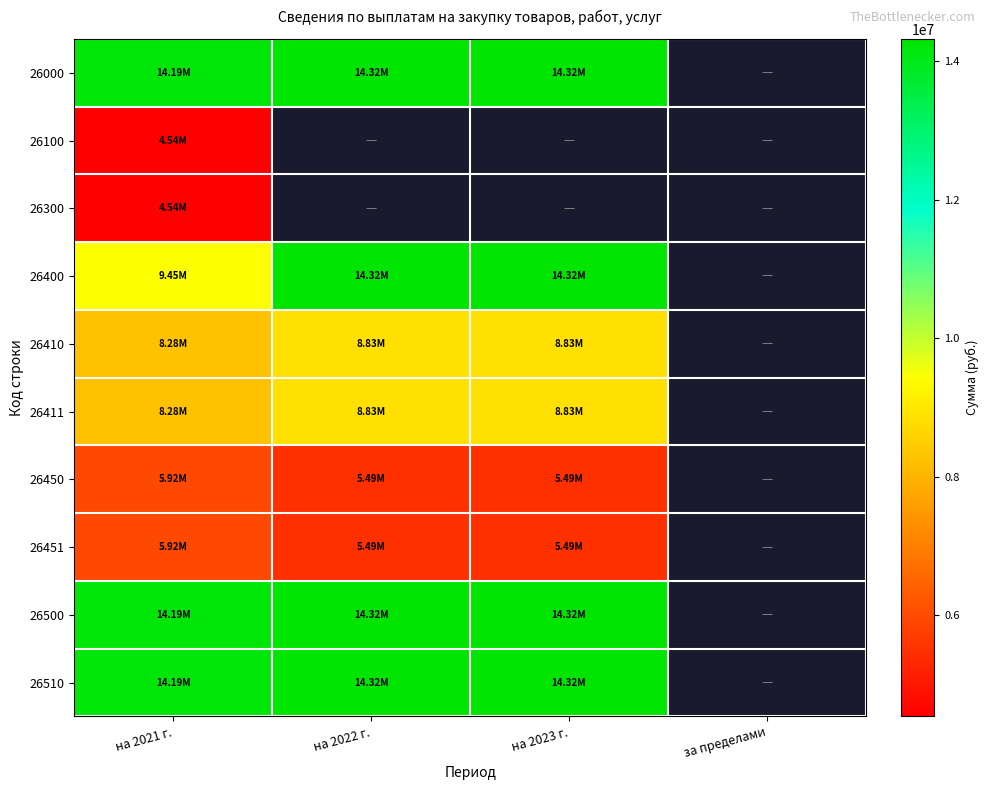

Is the value of 26000 at за пределами greater than the value of 26410 at на 2023 г.?

No